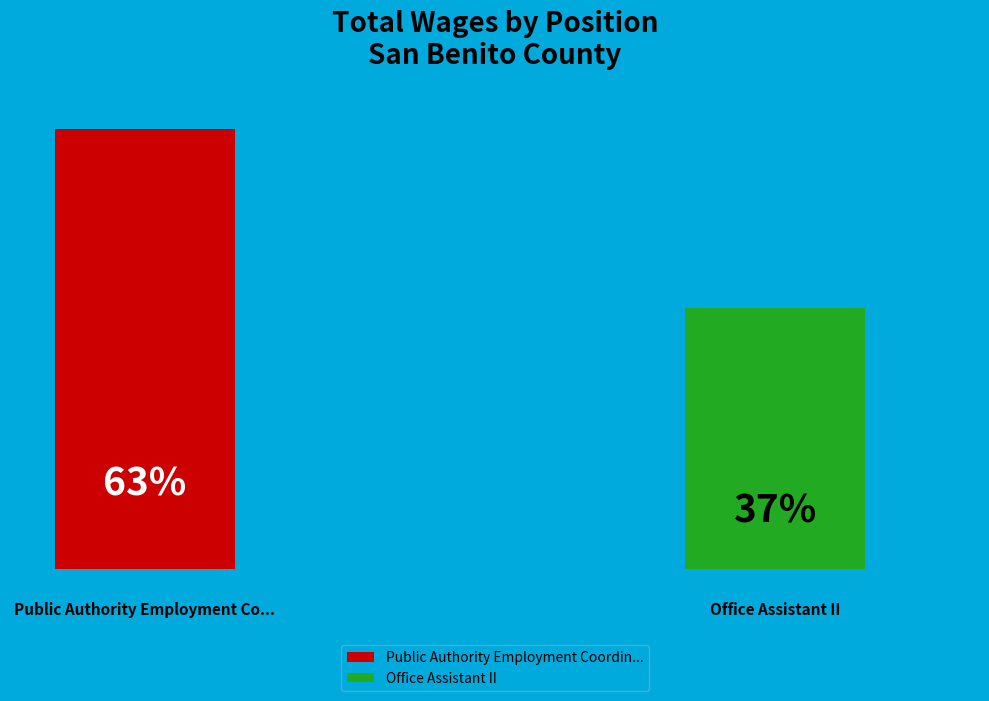

How many segments does this pie chart have?

2